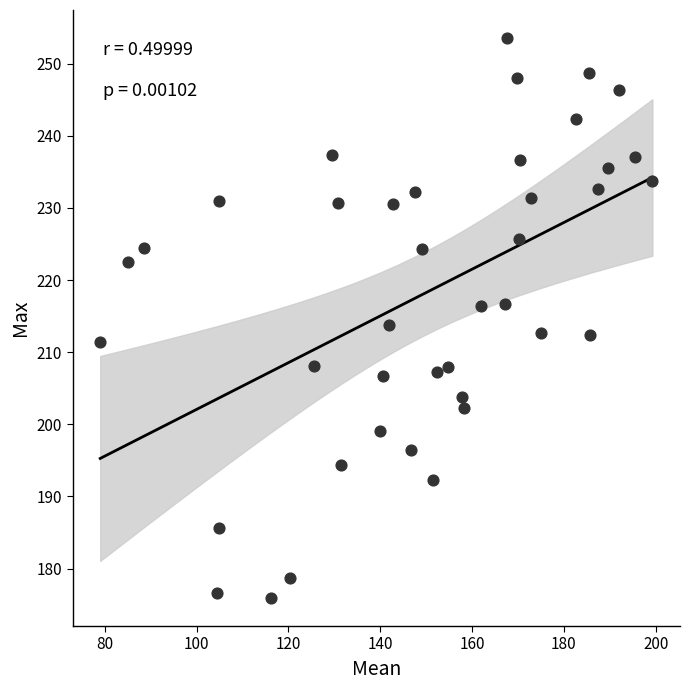

What is the range of X values (max minus min)?

120.3